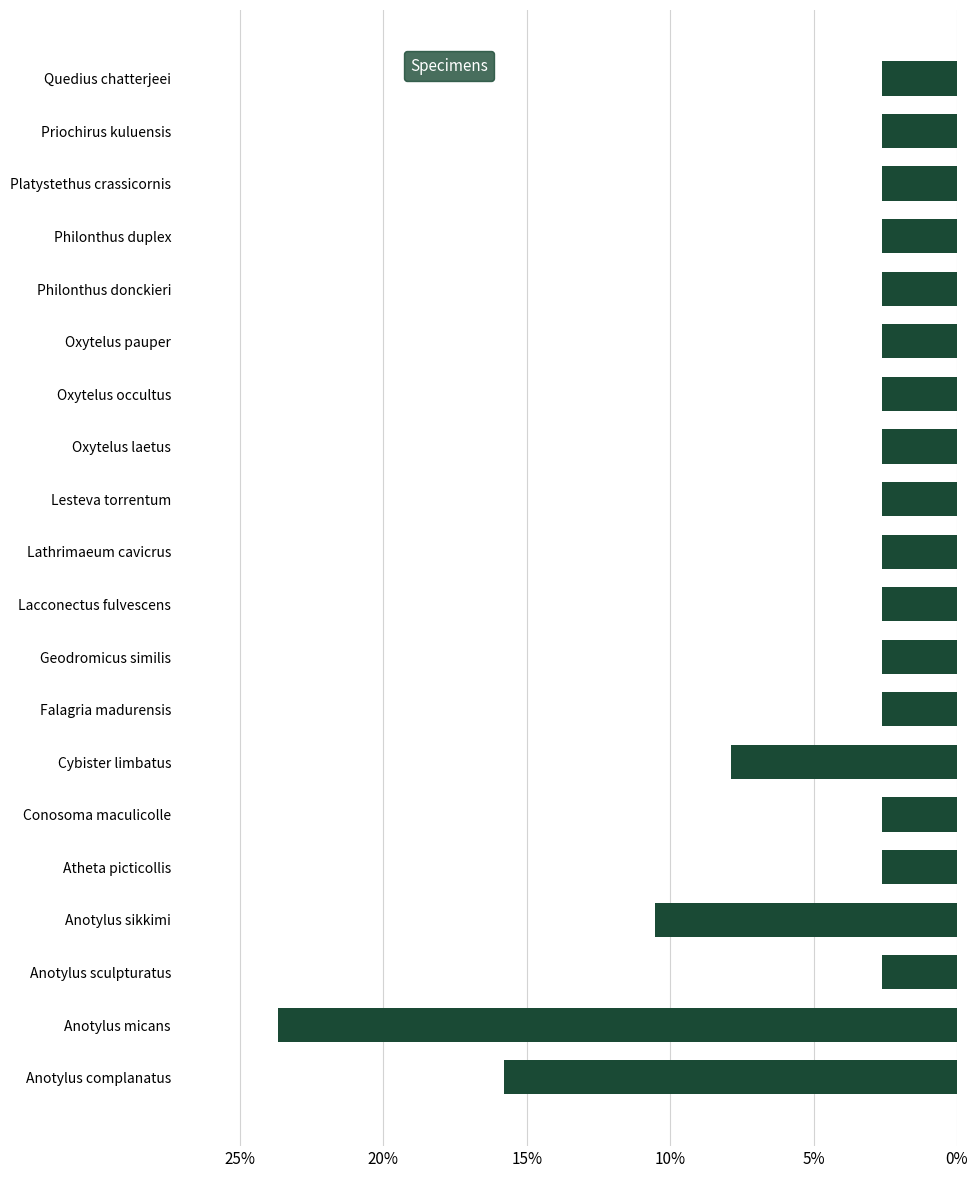

Which label corresponds to the largest value in the chart?

Anotylus micans